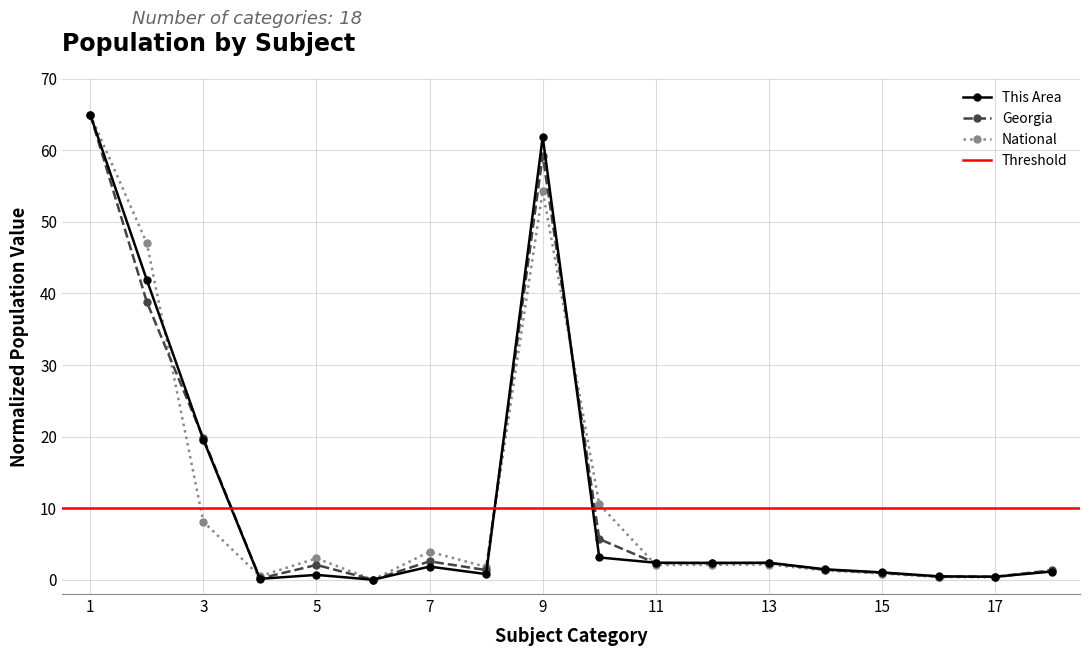

At how many categories does at least one series exceed 40?

3